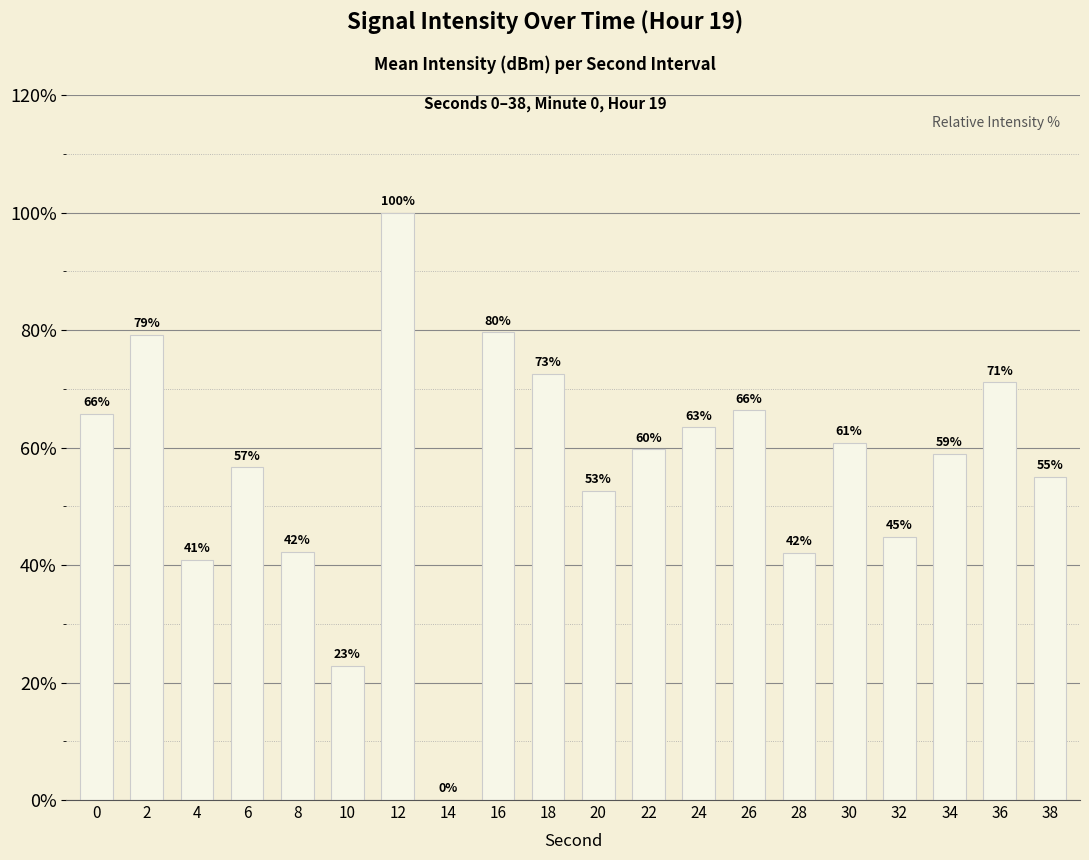

Are the bars grouped side by side (vs. stacked)?

No